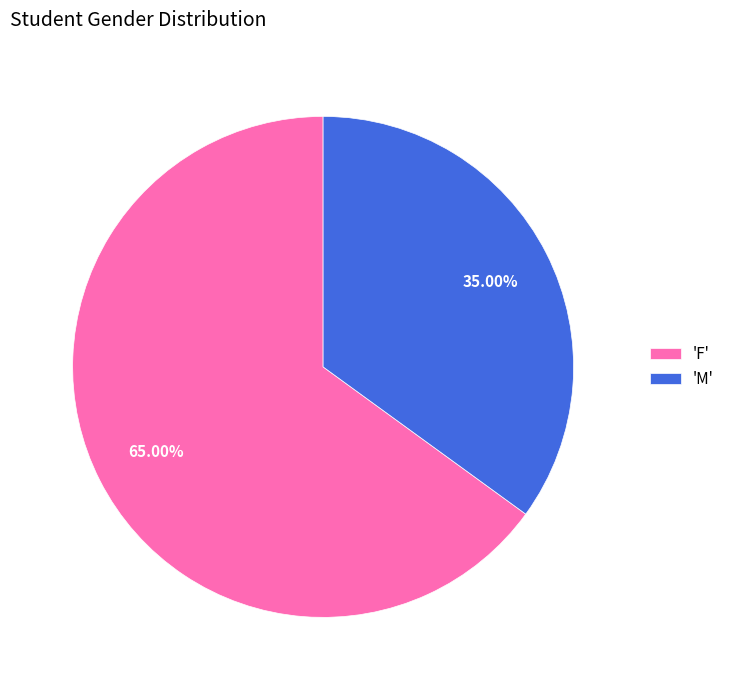

Does any single category account for the majority?

Yes